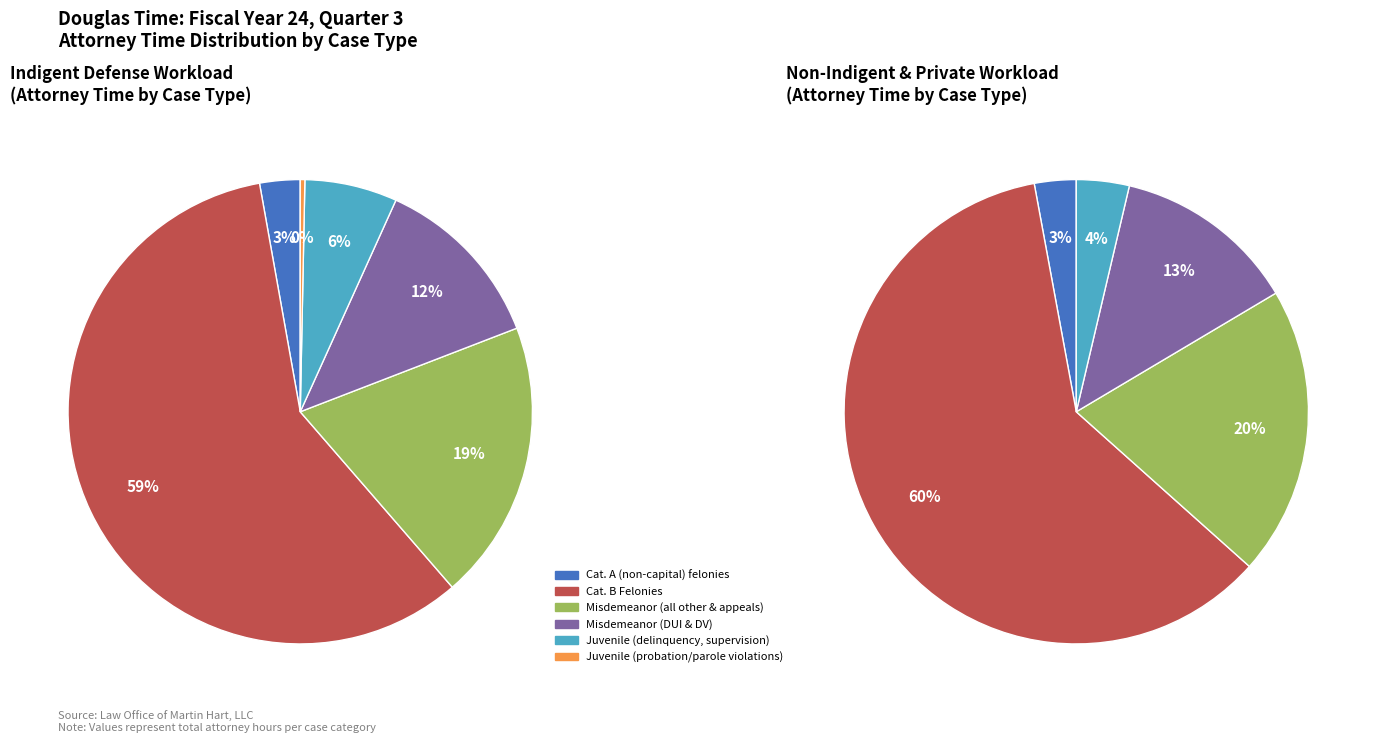

Is it true that Cat. A (non-capital) felonies is 10% of the pie?

False